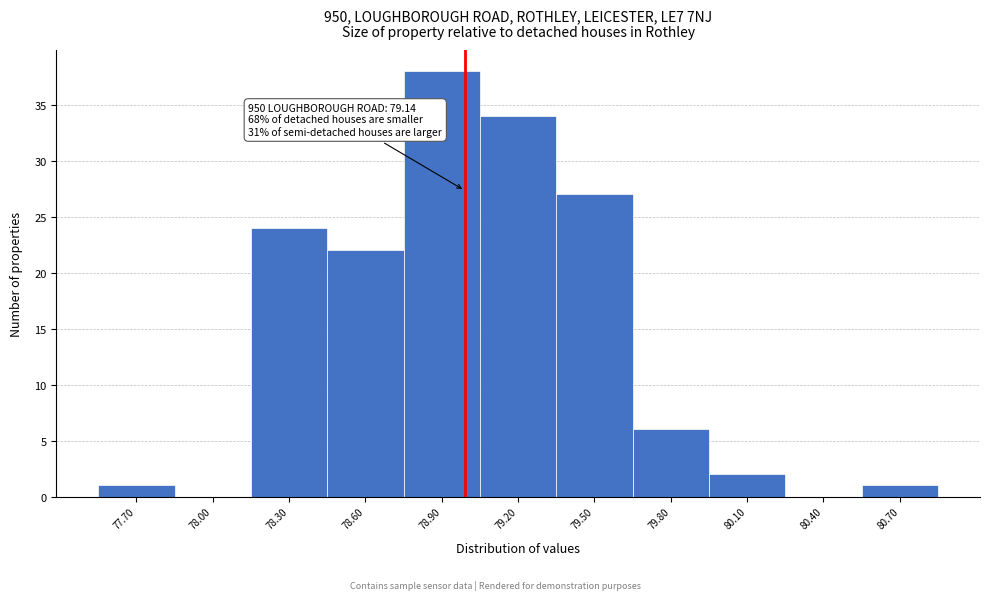

Reading left to right, transcribe all the data shown in this chart.

77.70=1	78.00=0	78.30=24	78.60=22	78.90=38	79.20=34	79.50=27	79.80=6	80.10=2	80.40=0	80.70=1